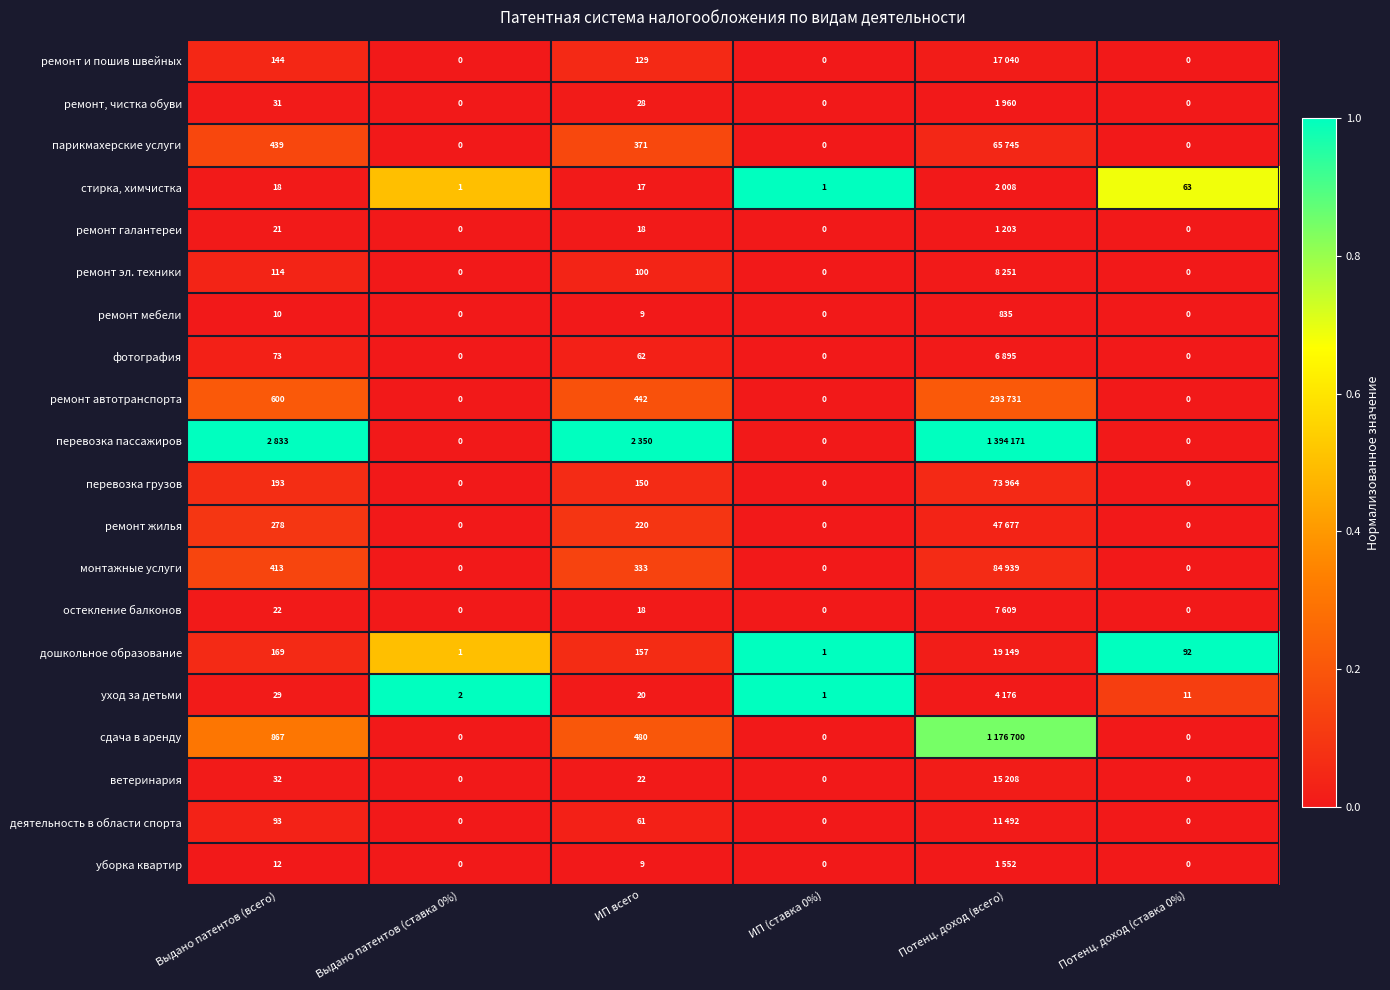

Between ИП (ставка 0%) and Потенц. доход (ставка 0%), which series saw the biggest shift?

дошкольное образование